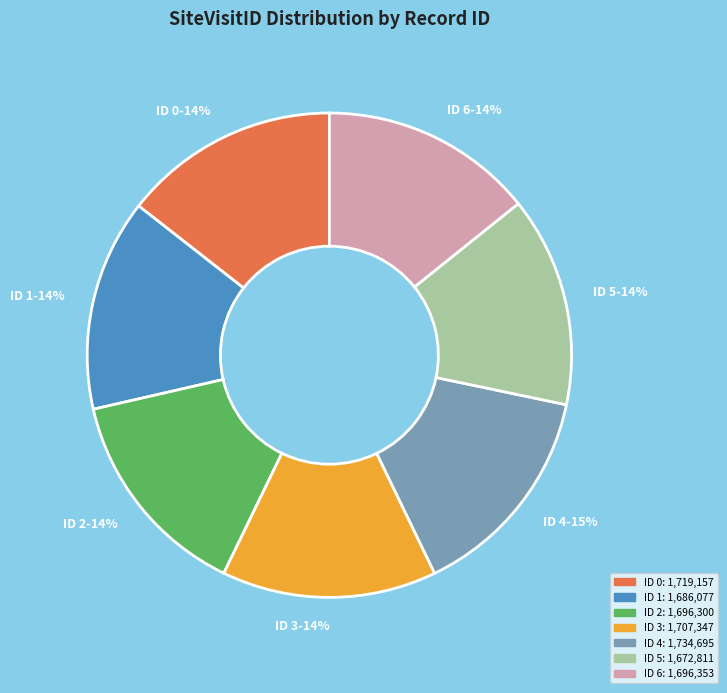

True or false: ID 1 accounts for 14% of the total.

True